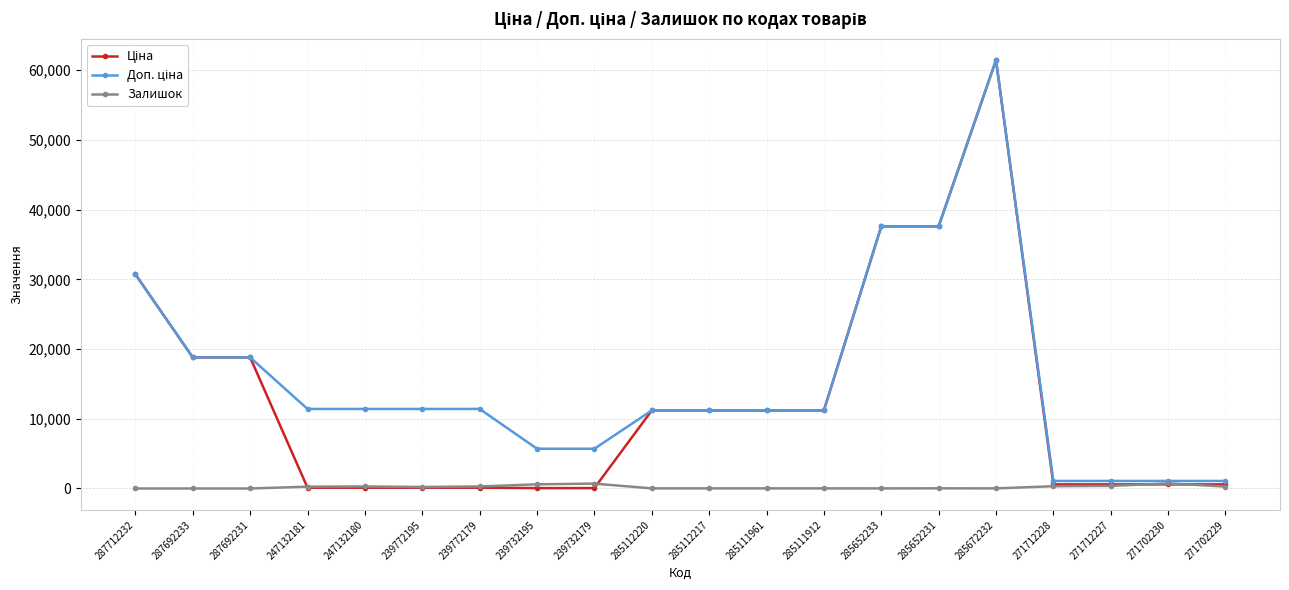

The Залишок series shows 0.0 at 287692233. True or false?

True